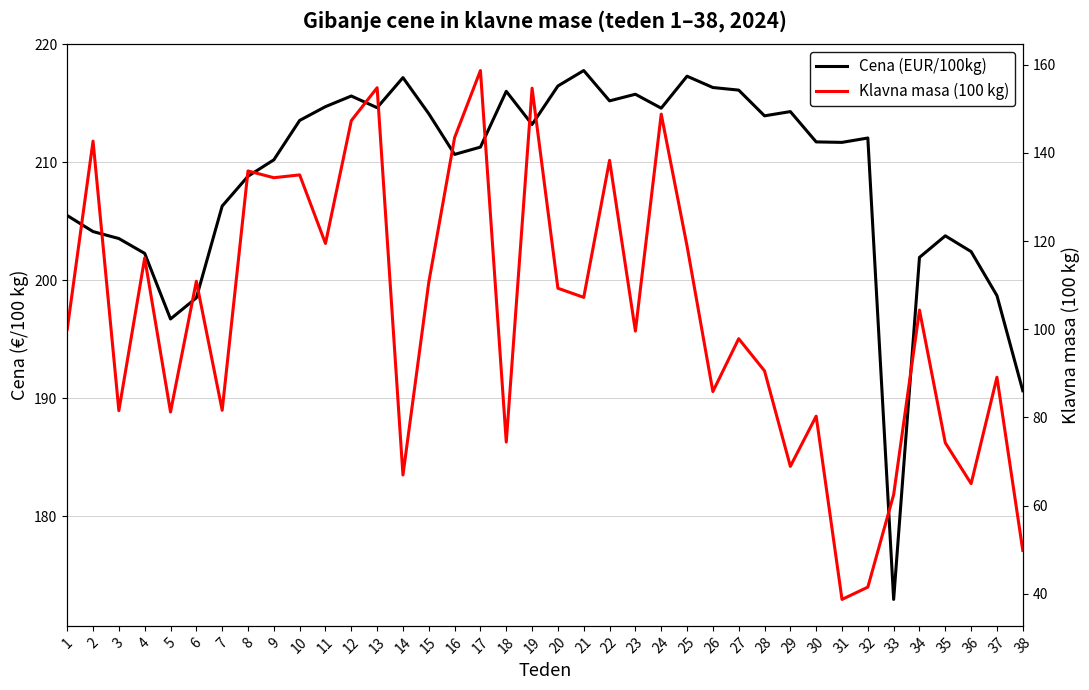

At how many categories does at least one series exceed 177?

37